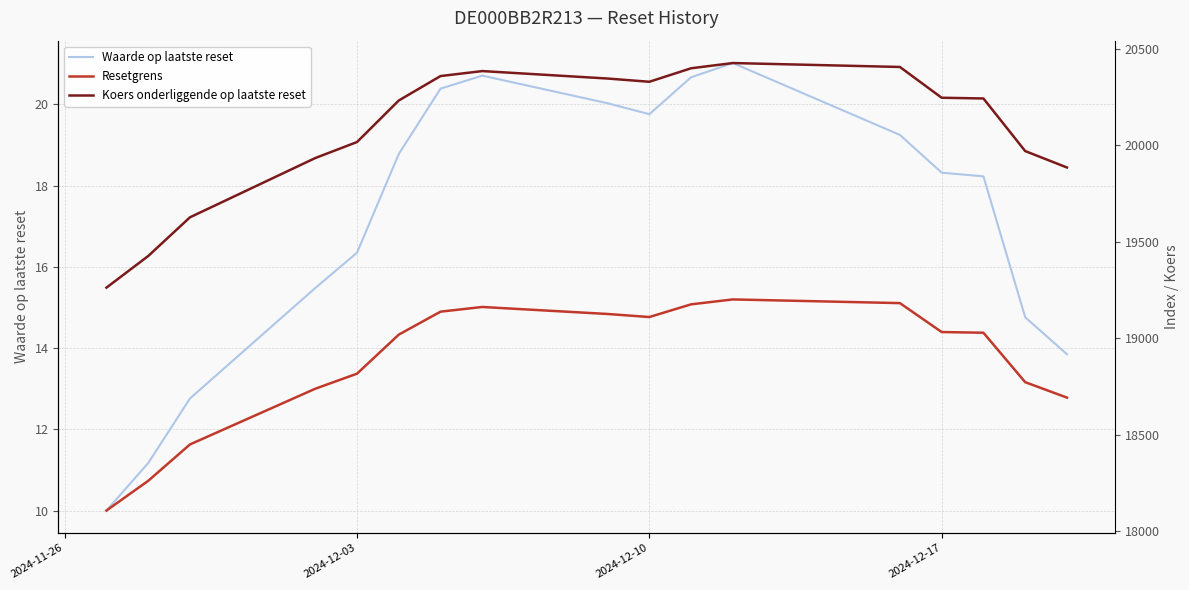

In Koers onderliggende op laatste reset, how many points are lower than both neighbors (excluding endpoints)?

1